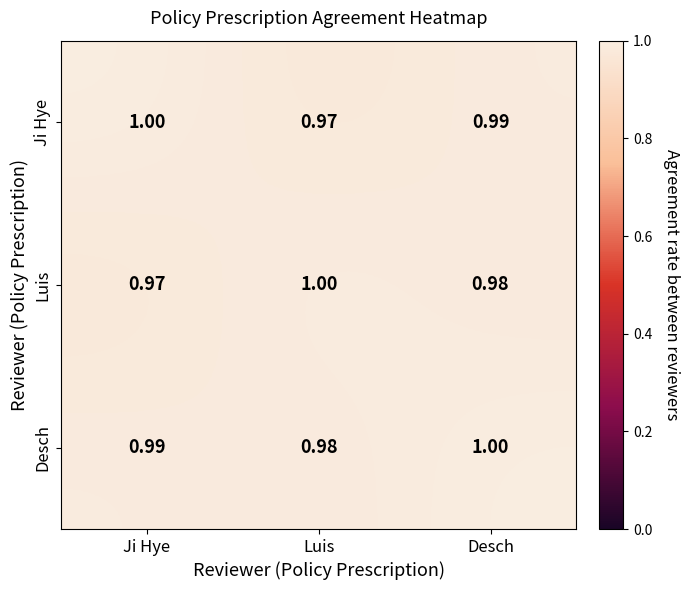

Rank the categories by Luis value from highest to lowest.

Luis, Desch, Ji Hye